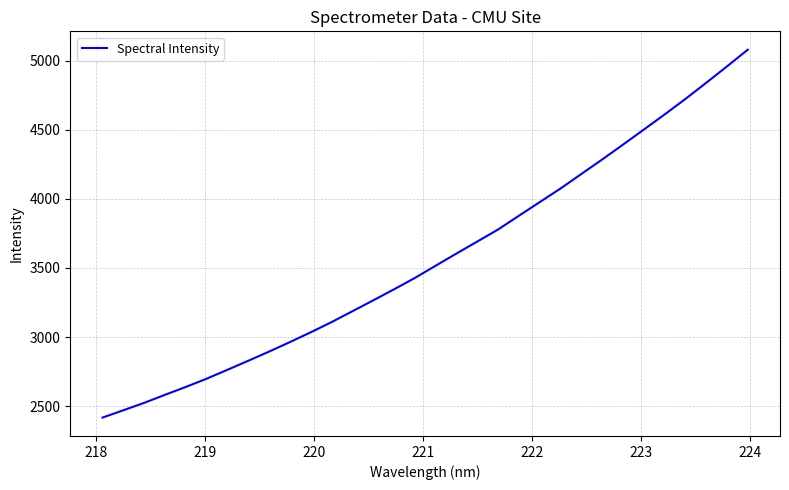

What is the maximum value shown in the chart?

5080.9